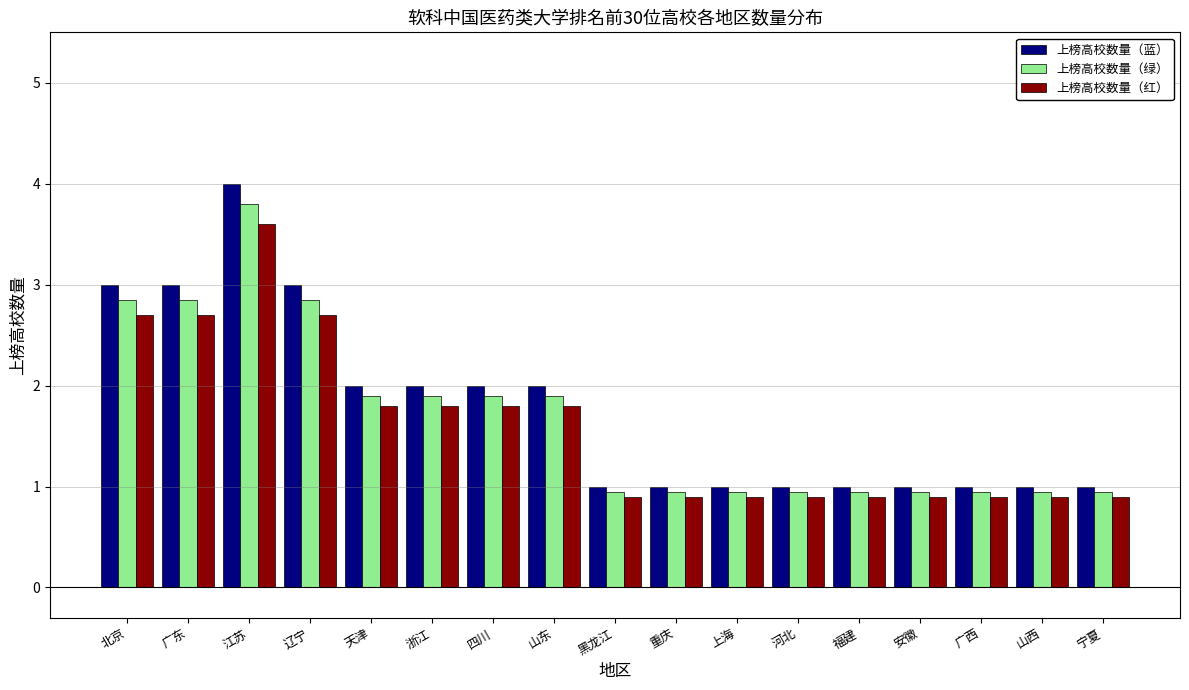

Is it true that 上榜高校数量（蓝） equals 1.0 at 辽宁?

False